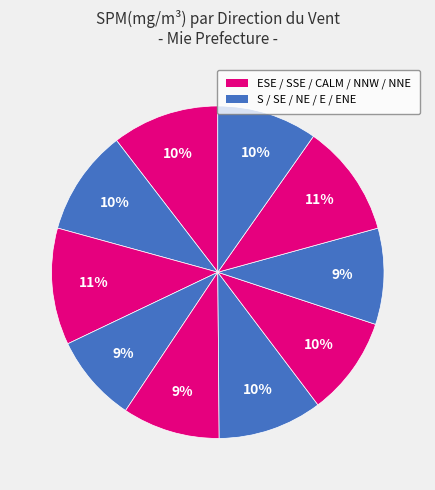

How many slices are in this pie chart?

10